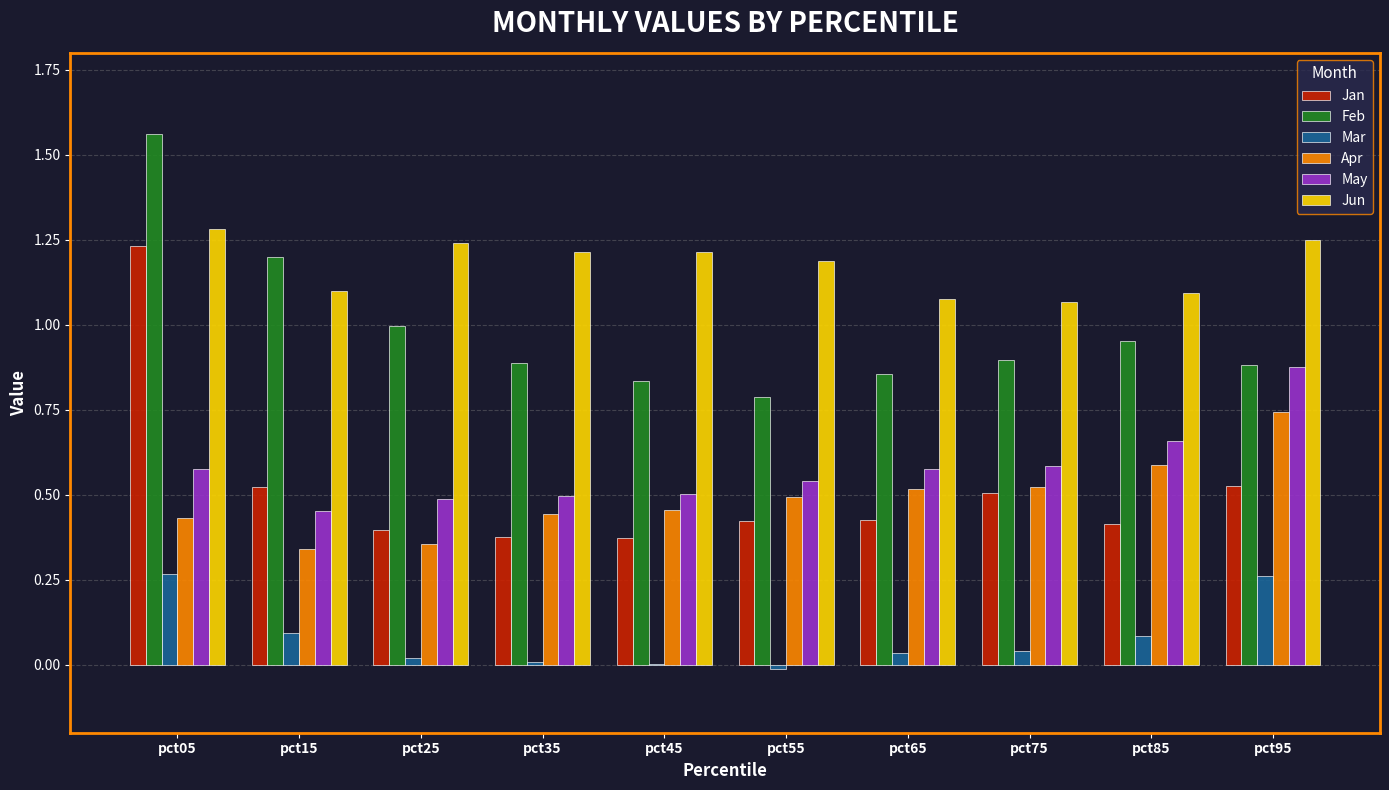

What are all the series names shown in the legend?

Jan, Feb, Mar, Apr, May, Jun